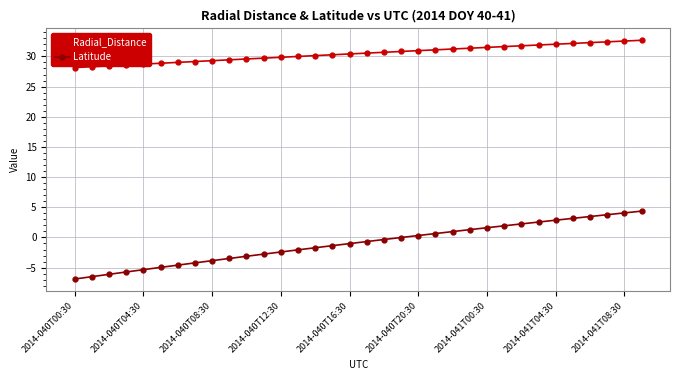

What is the difference between the second highest and second lowest values in the Radial_Distance series?

4.3